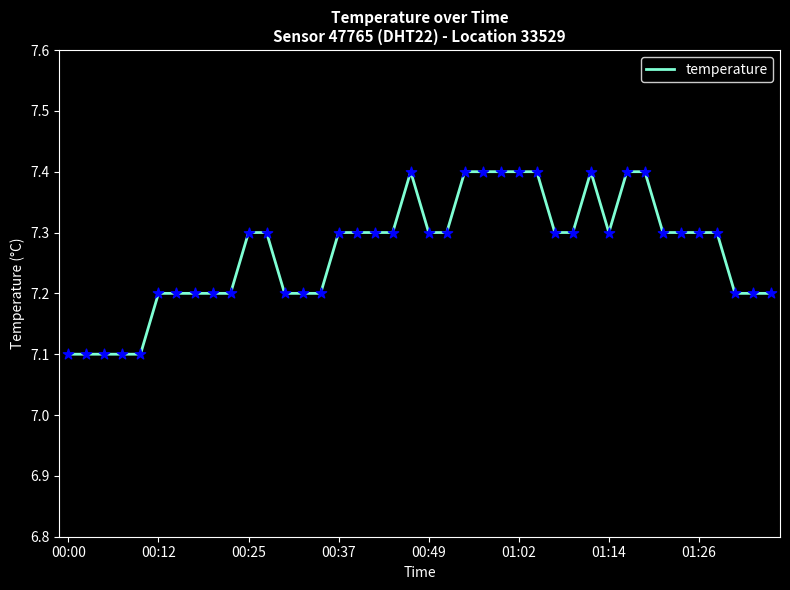

What is the maximum value shown in the chart?

7.4